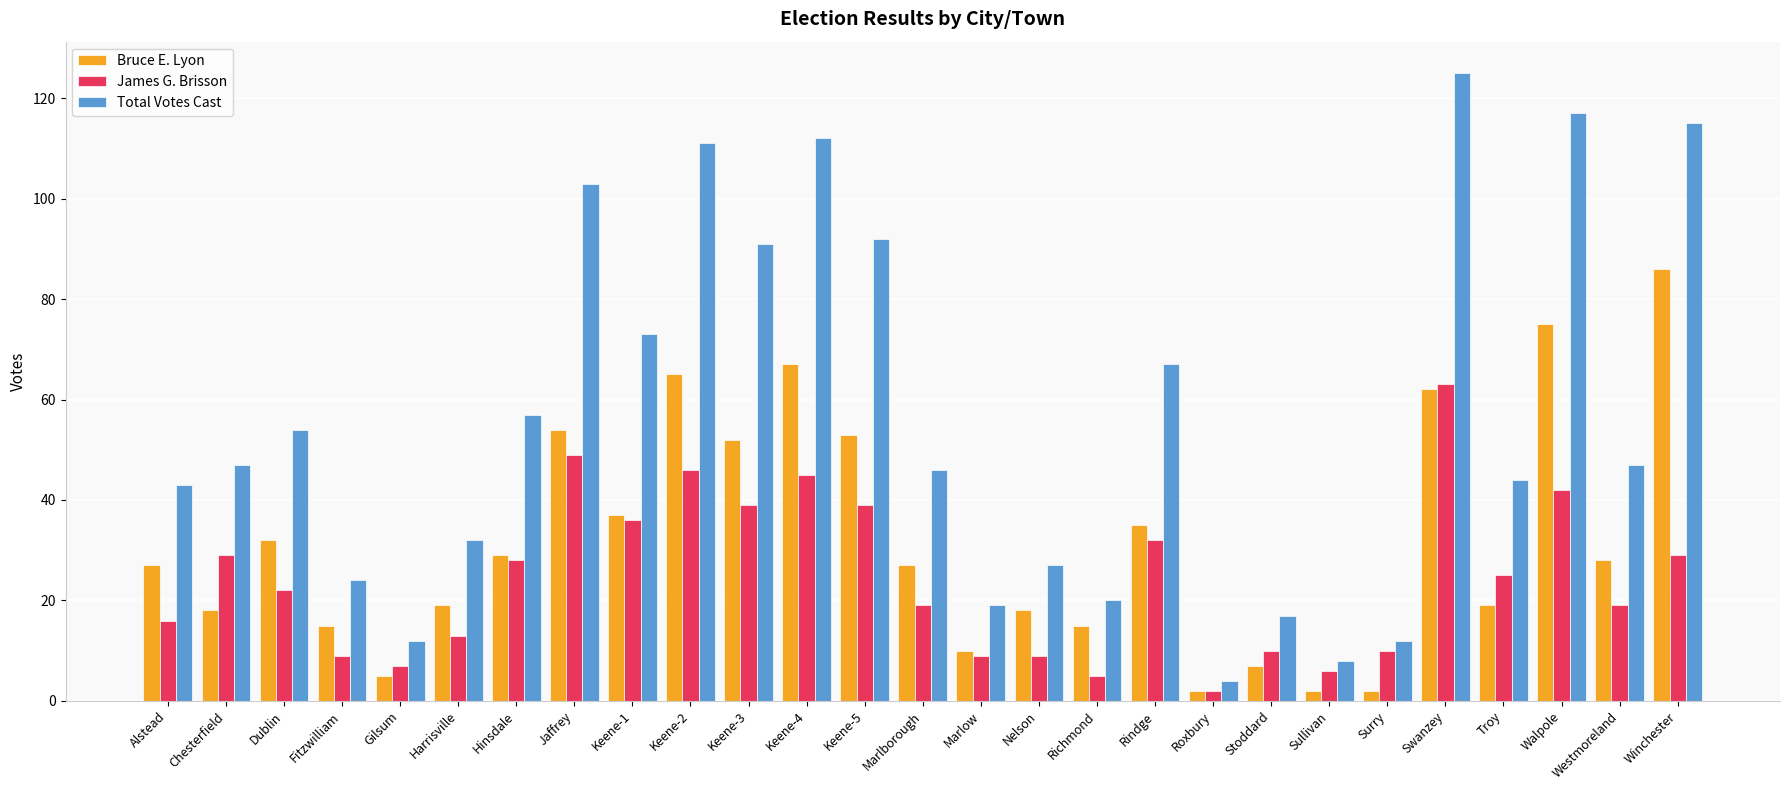

Between Harrisville and Keene-3, which series saw the biggest shift?

Total Votes Cast